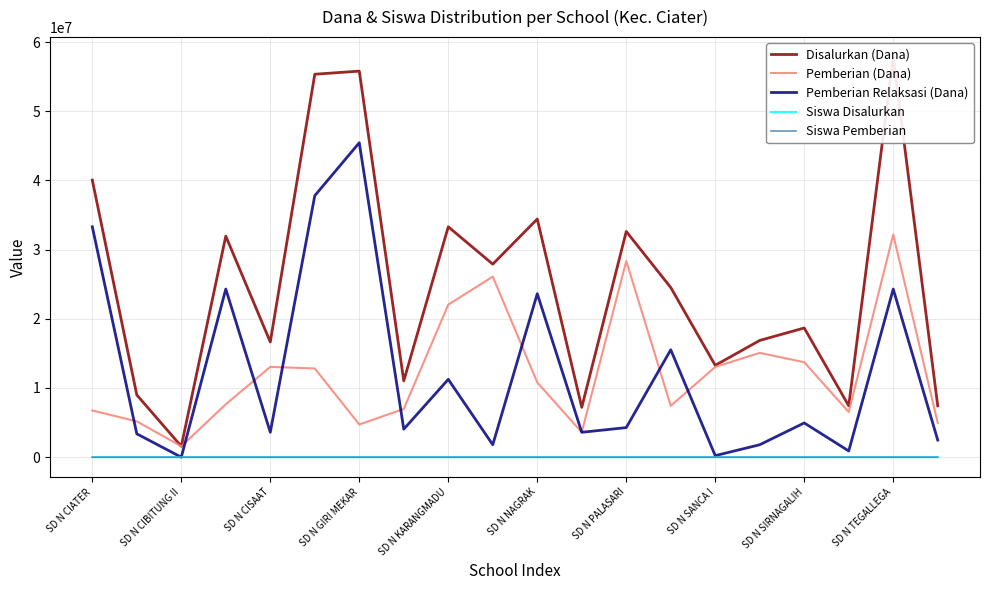

What is the highest value of the Pemberian Relaksasi (Dana) series?

45450000